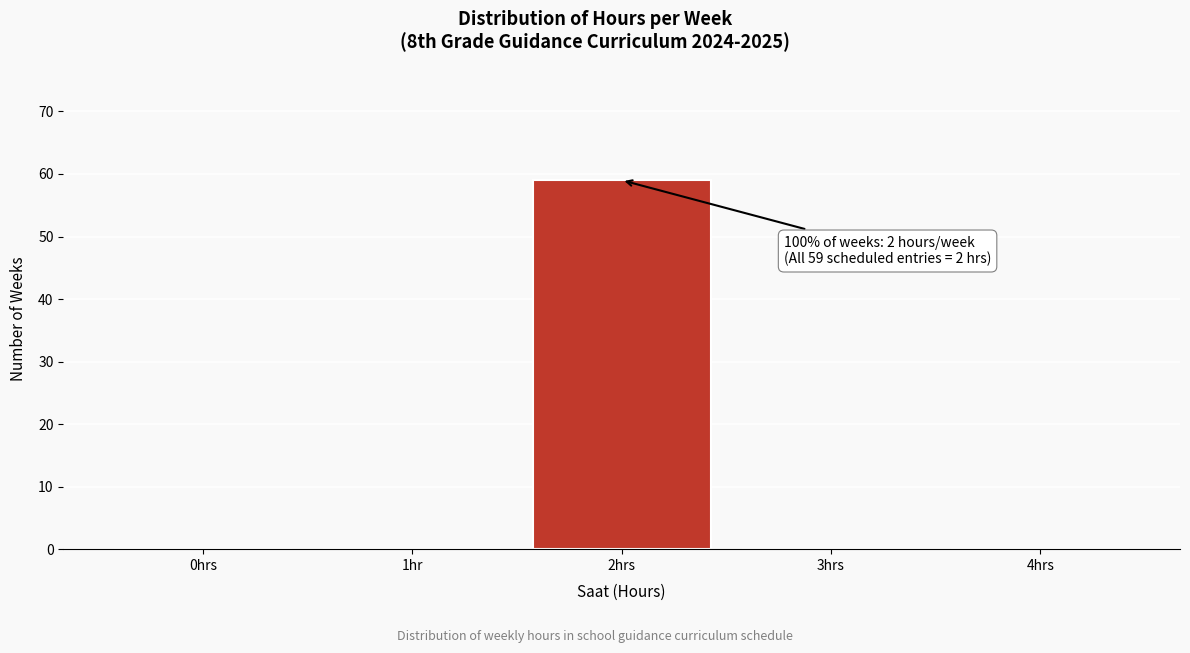

Reading left to right, transcribe all the data shown in this chart.

0hrs=0	1hr=0	2hrs=59	3hrs=0	4hrs=0